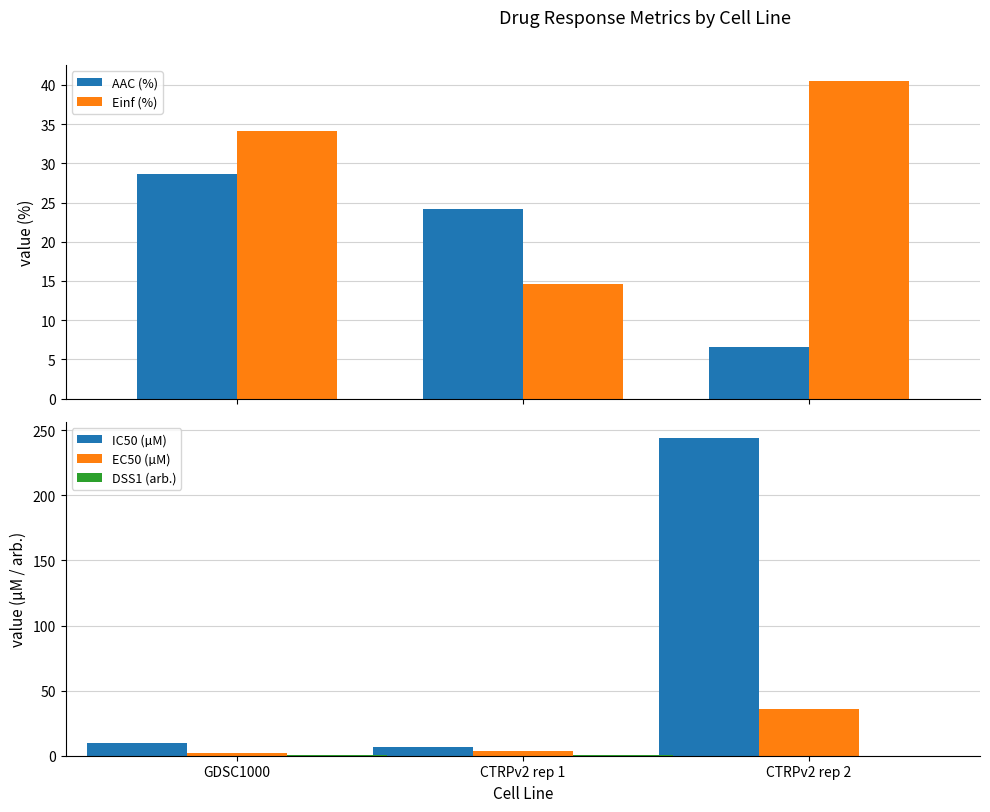

List the series in order of their peak value, lowest first.

DSS1 (arb.), AAC (%), EC50 (µM), Einf (%), IC50 (µM)